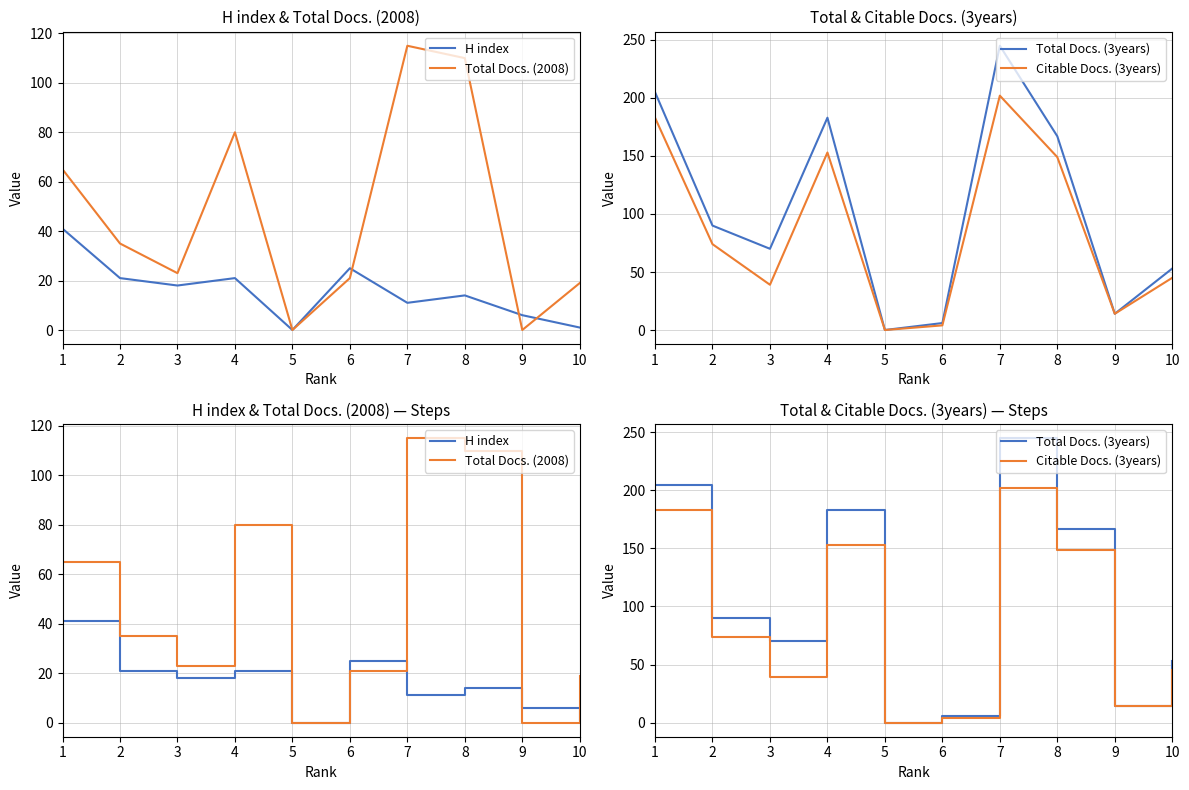

What are all the series names shown in the legend?

H index, Total Docs. (2008), Total Docs. (3years), Citable Docs. (3years)